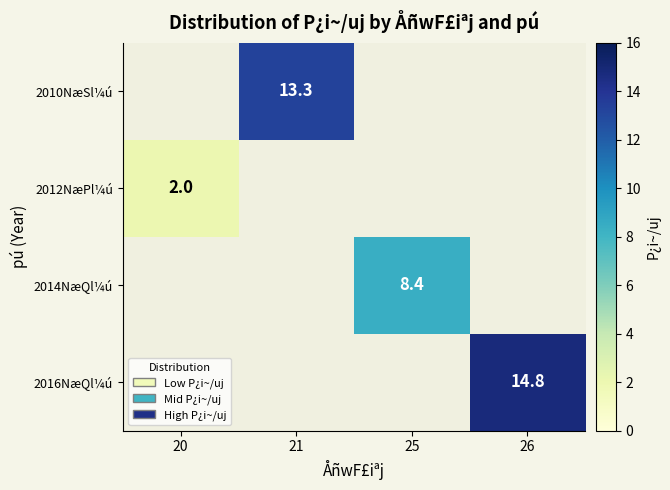

How many series are shown in this chart?

4